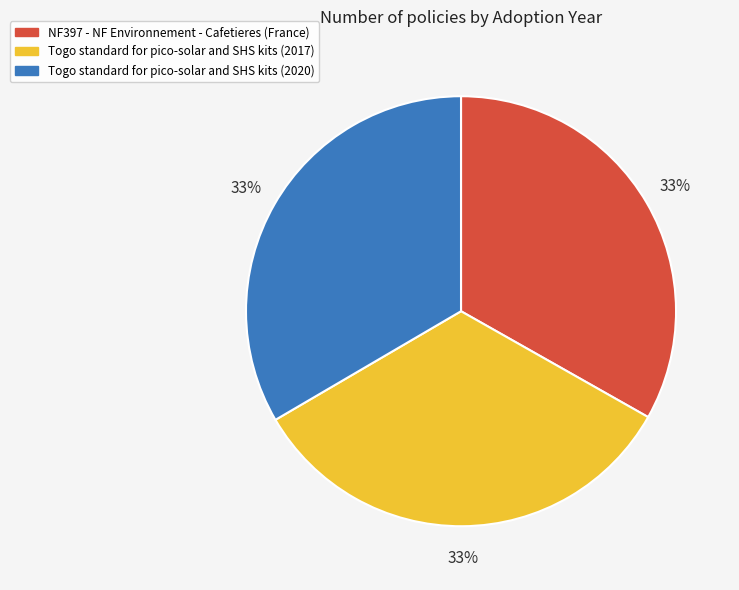

Combined, do Togo standard for pico-solar and SHS kits (2020) and Togo standard for pico-solar and SHS kits (2017) account for over 50%?

Yes